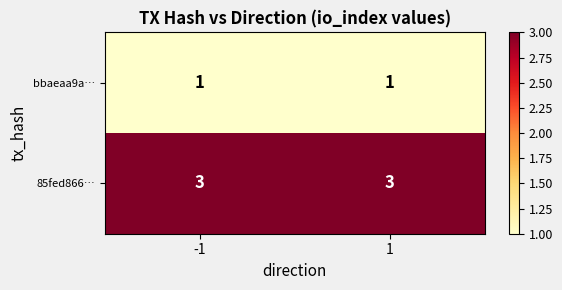

What is the sum of the 85fed866… values at -1 and 1?

6